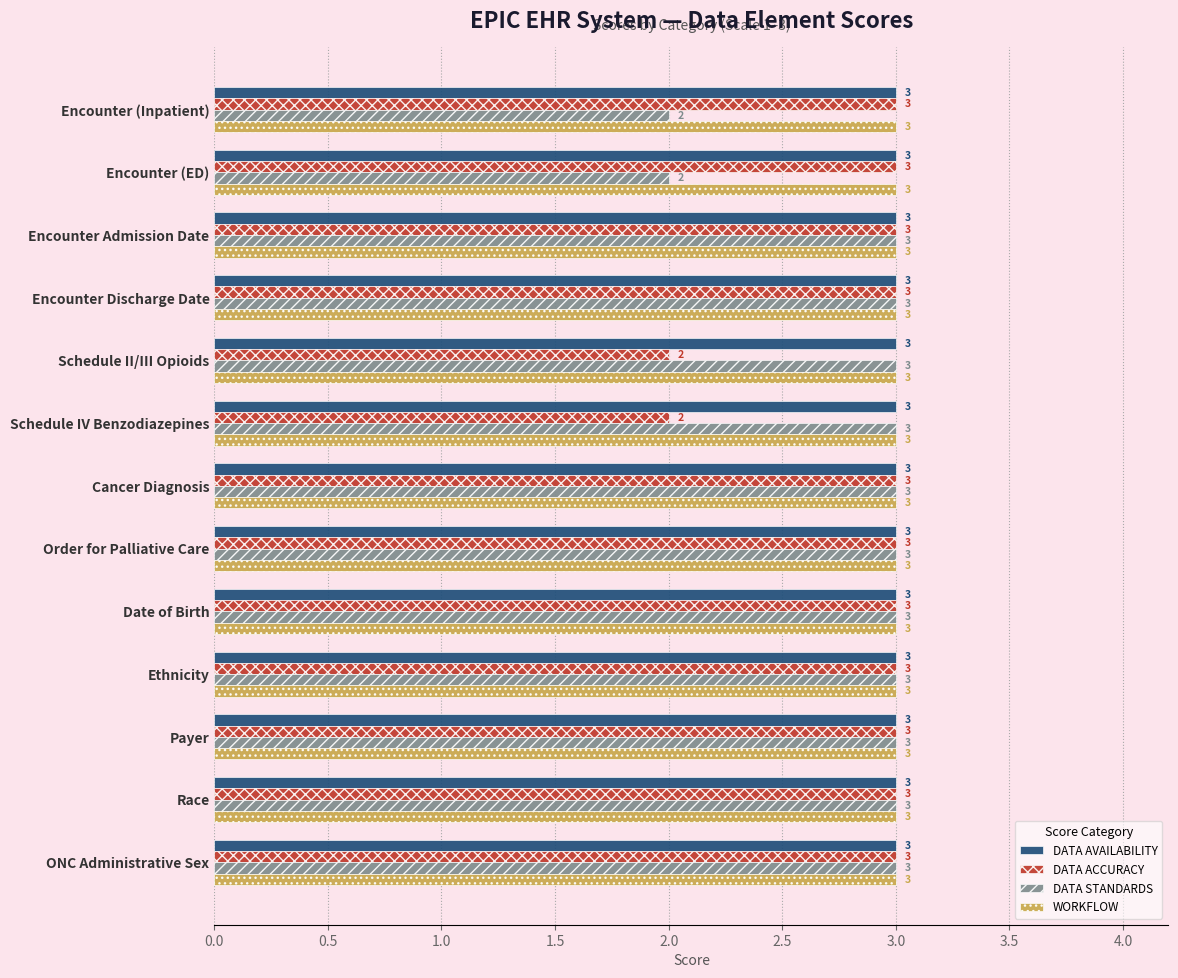

At how many categories does at least one series exceed 2?

13